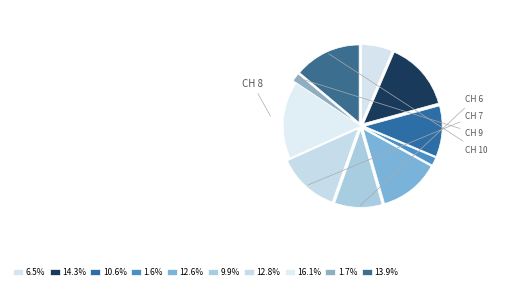

Which slice is the smallest?

CH 4